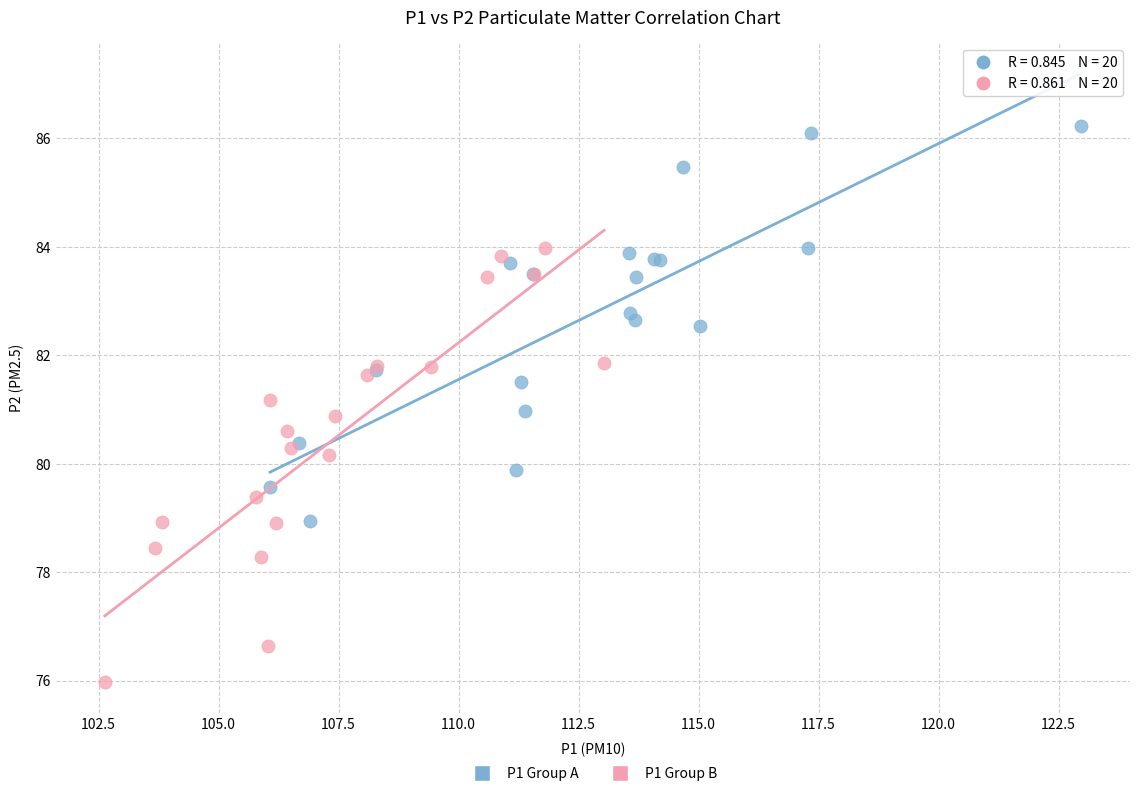

Which series contains the highest Y value?

P1 Group A